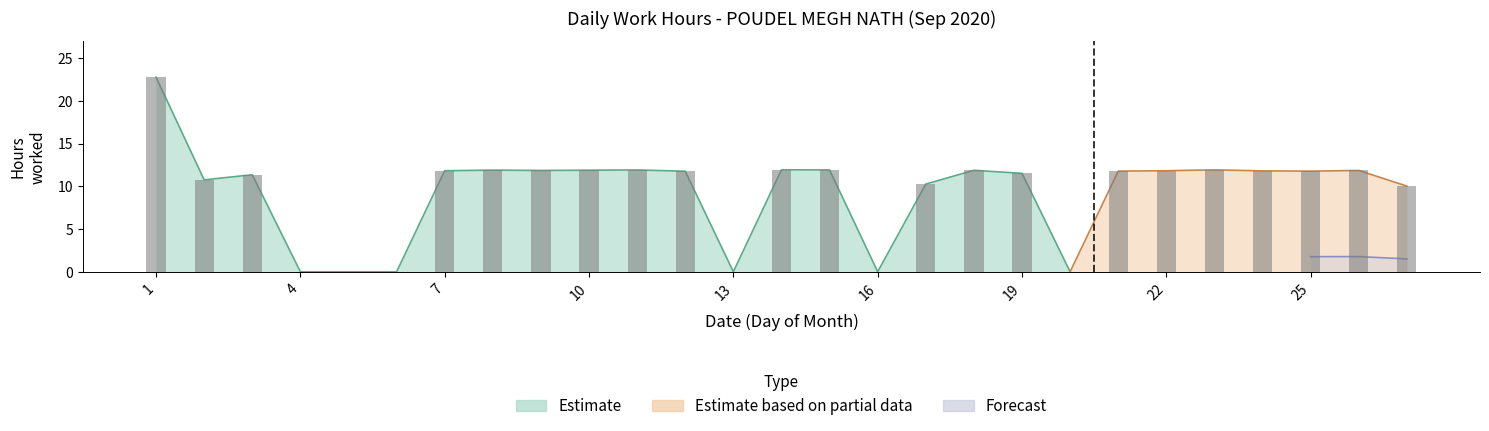

How many positive values are there?

21